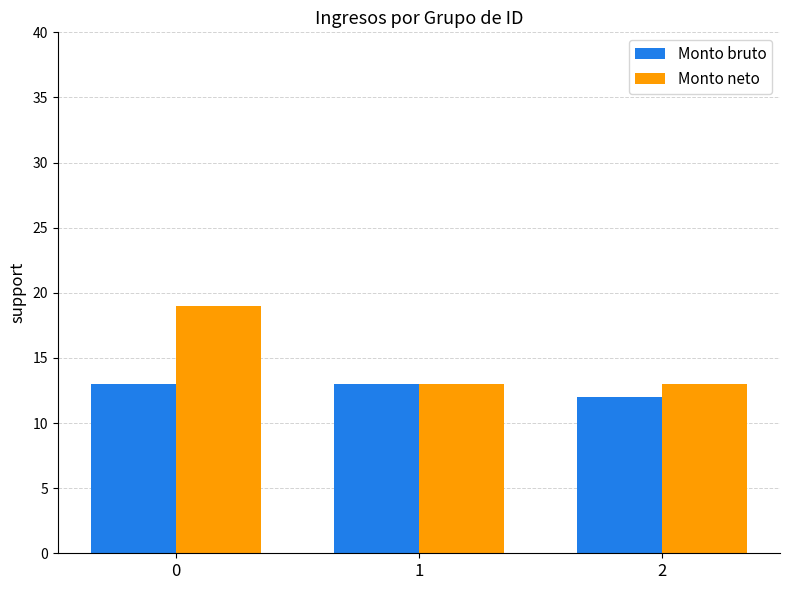

What is the value of the Monto bruto bar at the 3rd from the left?

12